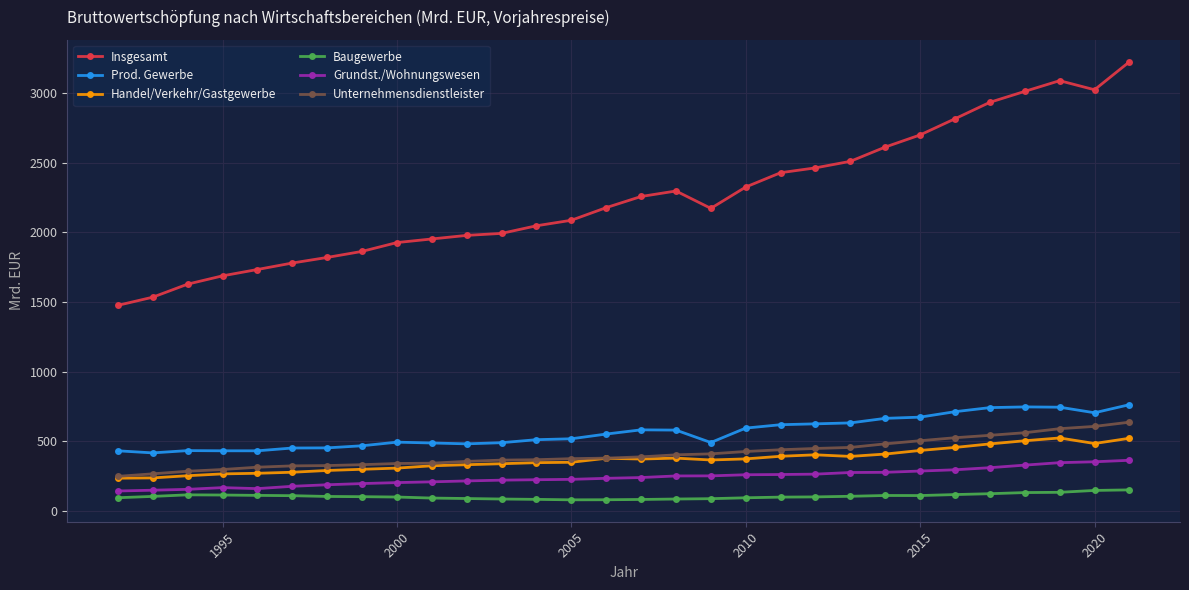

Which series has the widest spread of values?

Insgesamt